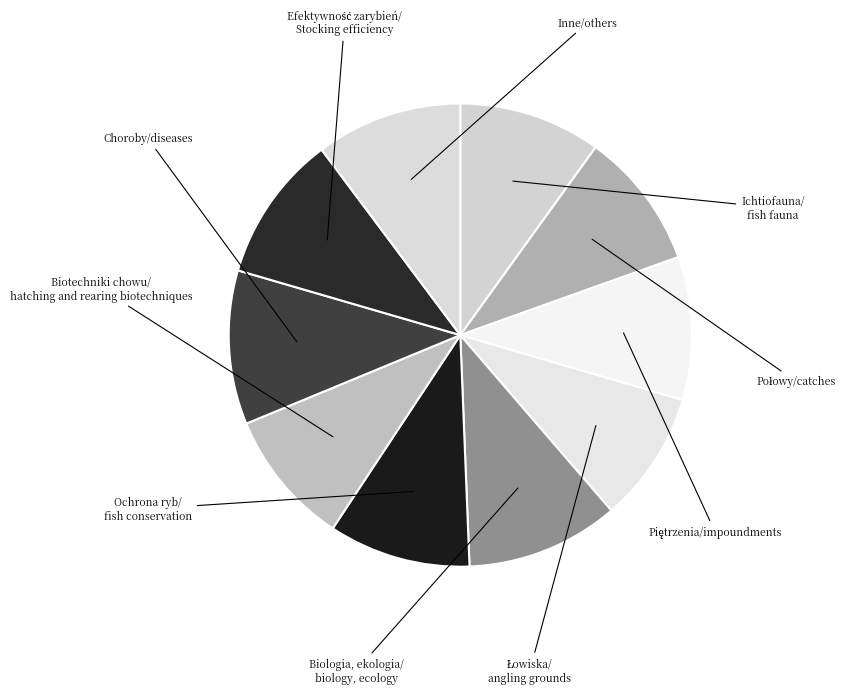

Count the number of slices in the pie.

10